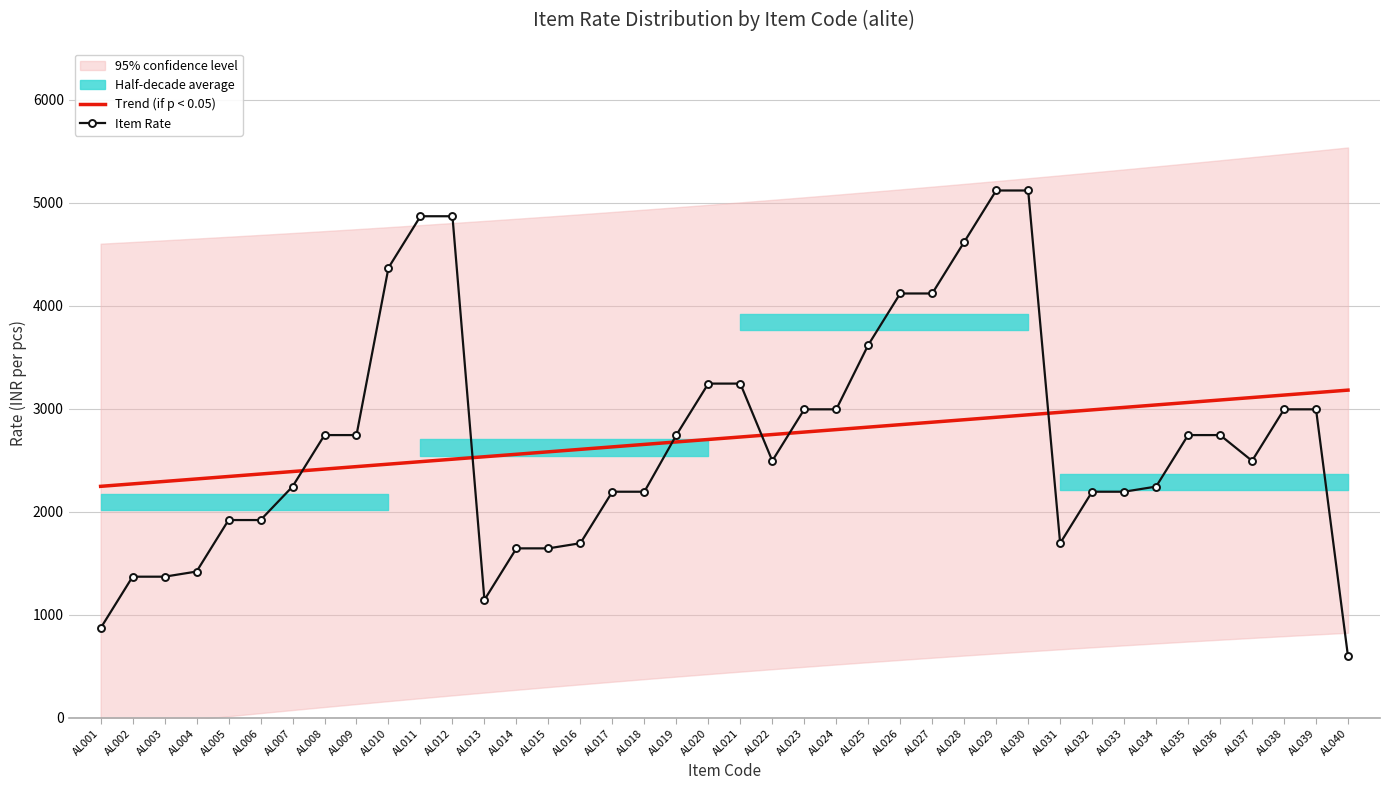

Is the value of Trend (if p < 0.05) at AL013 greater than the value of Item Rate at AL006?

Yes